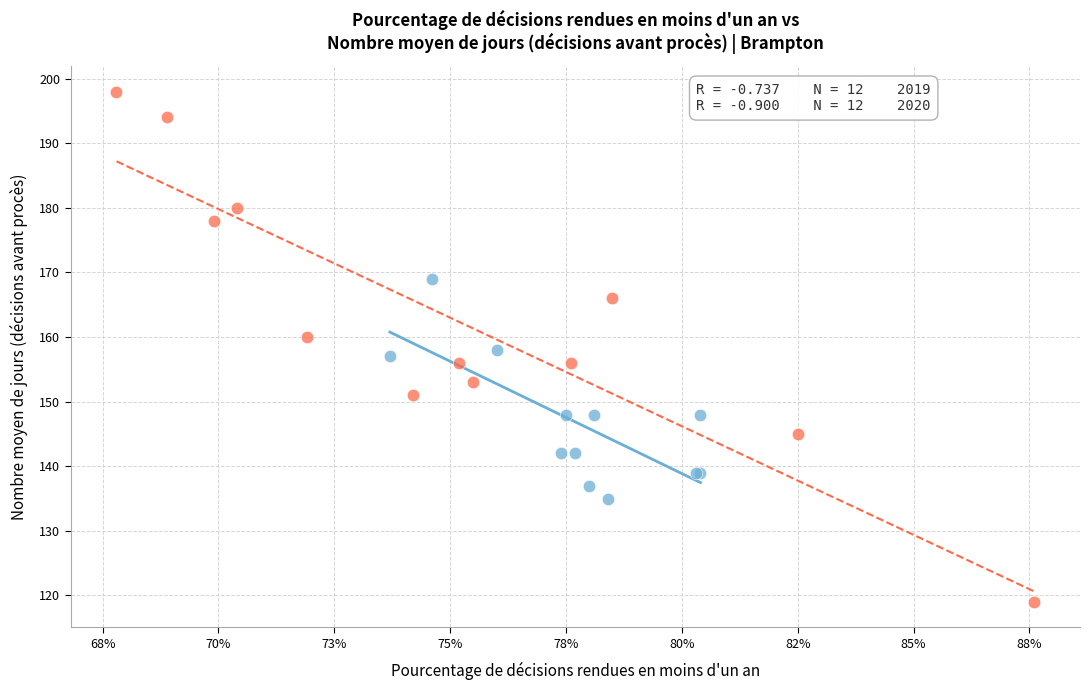

Which series has the largest Y range (max minus min)?

2020